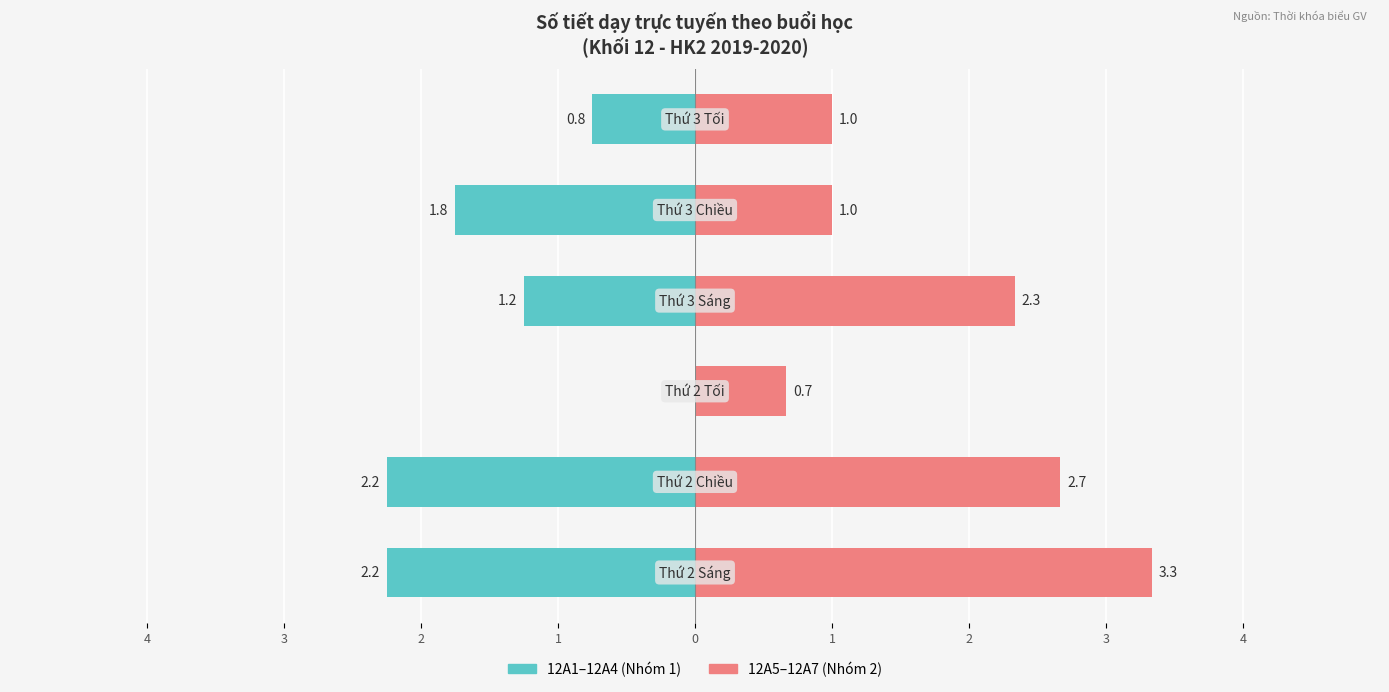

What is the value of the 12A5–12A7 (Nhóm 2) bar at the 2nd from the left?

2.7